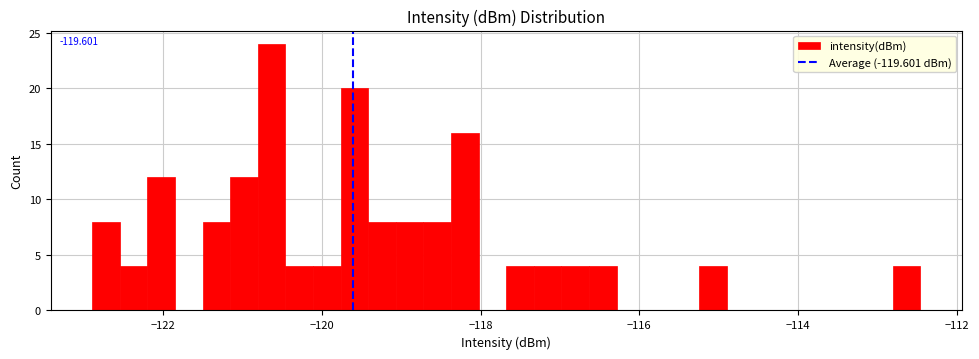

Read against the x-axis, roughly where is the centre of the tallest bar?

-120.6